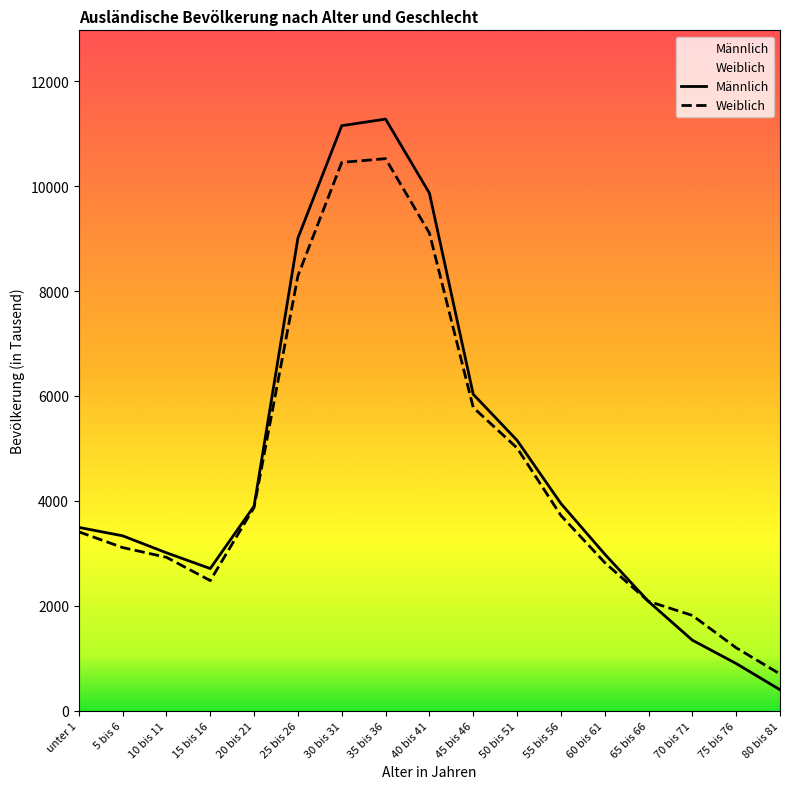

List the labels in order of Weiblich value, largest first.

35 bis 36, 30 bis 31, 40 bis 41, 25 bis 26, 45 bis 46, 50 bis 51, 20 bis 21, 55 bis 56, unter 1, 5 bis 6, 10 bis 11, 60 bis 61, 15 bis 16, 65 bis 66, 70 bis 71, 75 bis 76, 80 bis 81